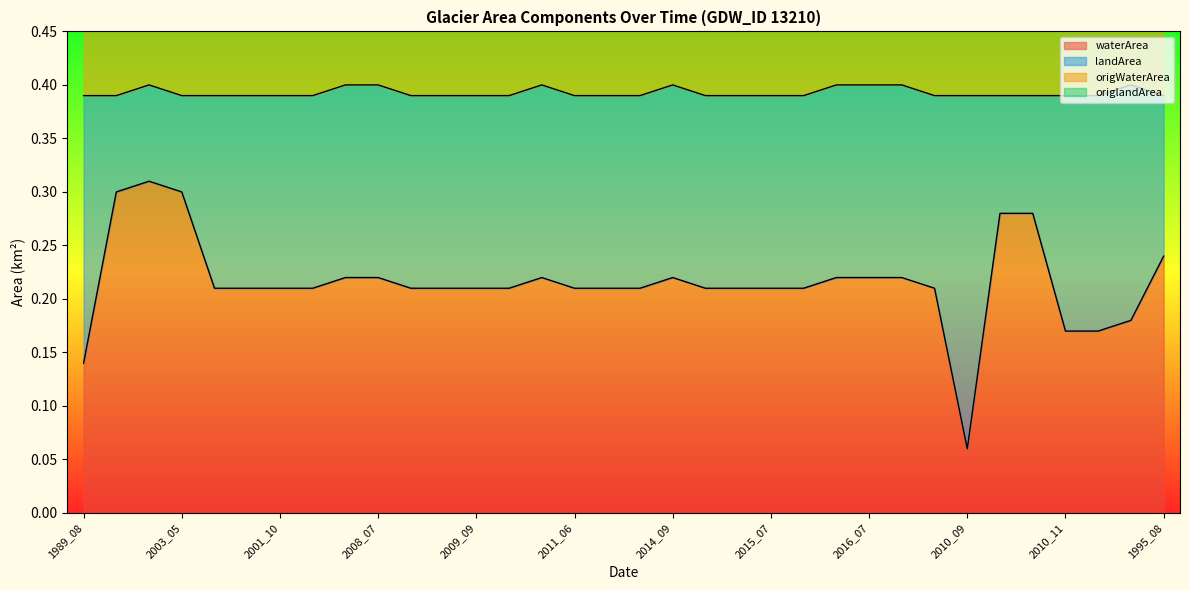

True or false: landArea and waterArea cross at least once.

False